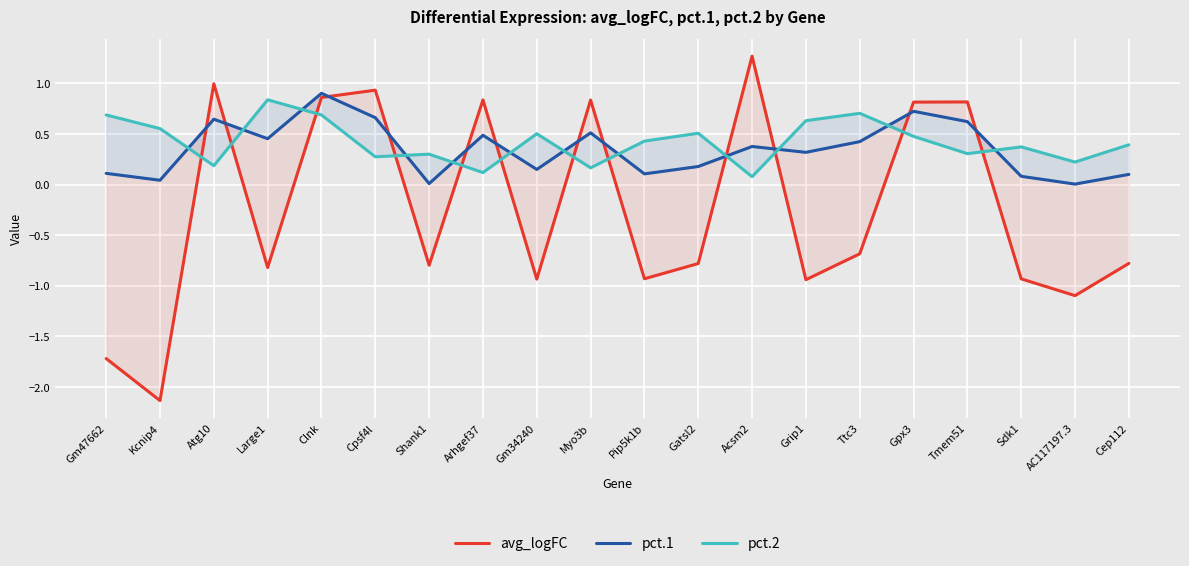

Where does the avg_logFC series first go above 0?

Atg10